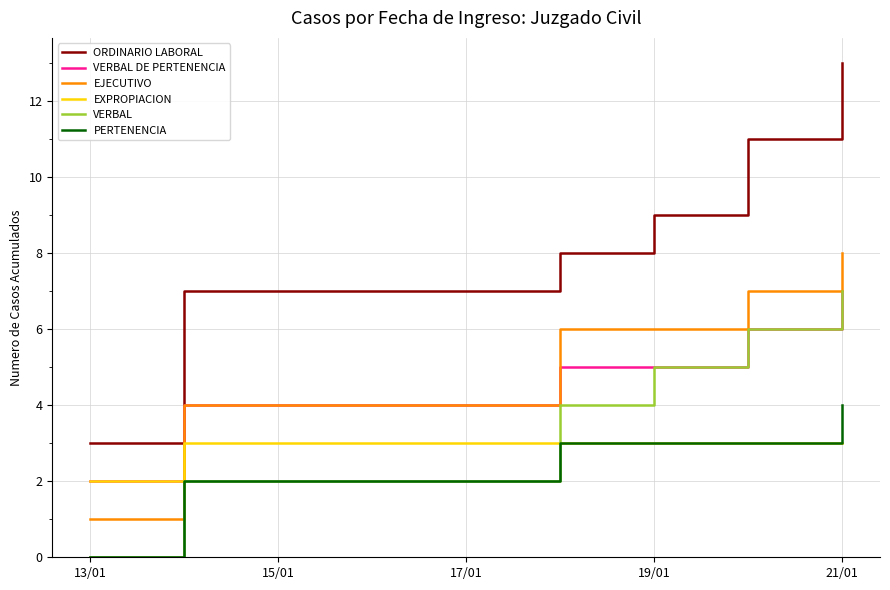

True or false: EXPROPIACION and VERBAL cross at least once.

True